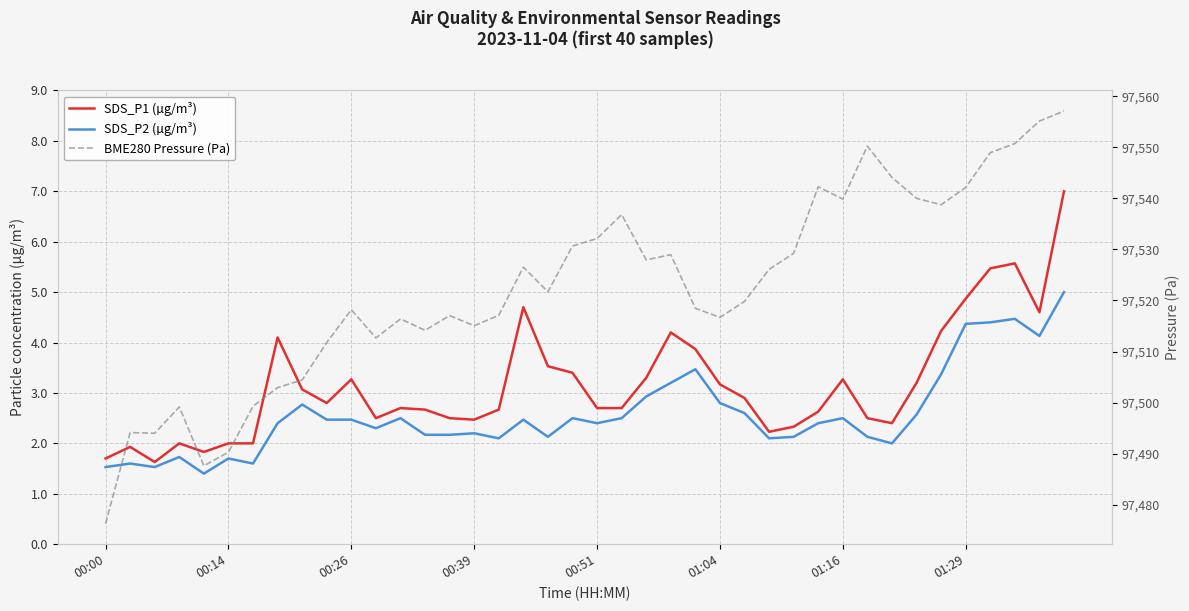

What is the value of the SDS_P2 (µg/m³) point at the 13th from the left?

2.5